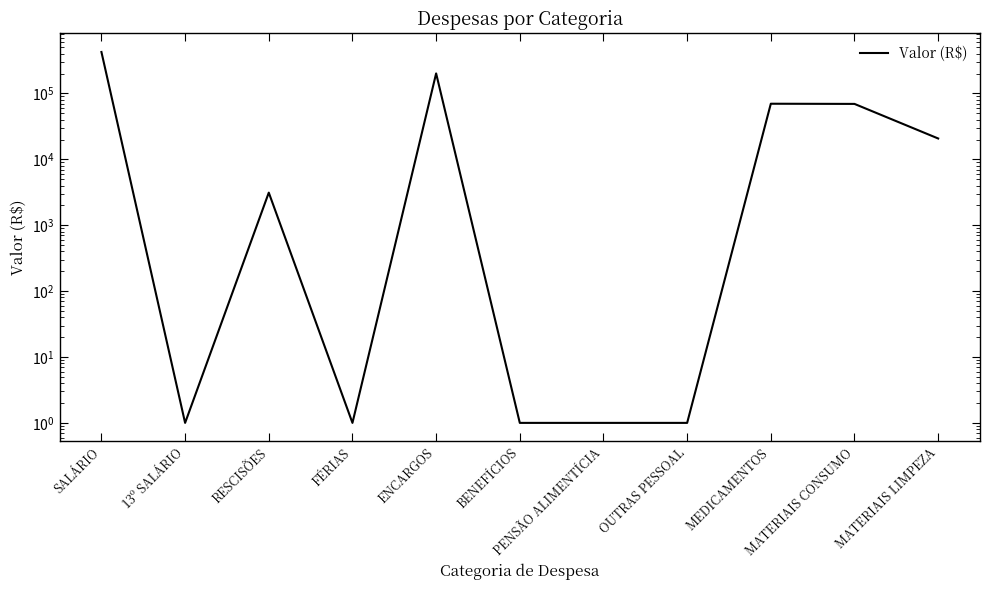

List the labels in order of value, largest first.

SALÁRIO, ENCARGOS, MEDICAMENTOS, MATERIAIS CONSUMO, MATERIAIS LIMPEZA, RESCISÕES, 13º SALÁRIO, FÉRIAS, BENEFÍCIOS, PENSÃO ALIMENTÍCIA, OUTRAS PESSOAL